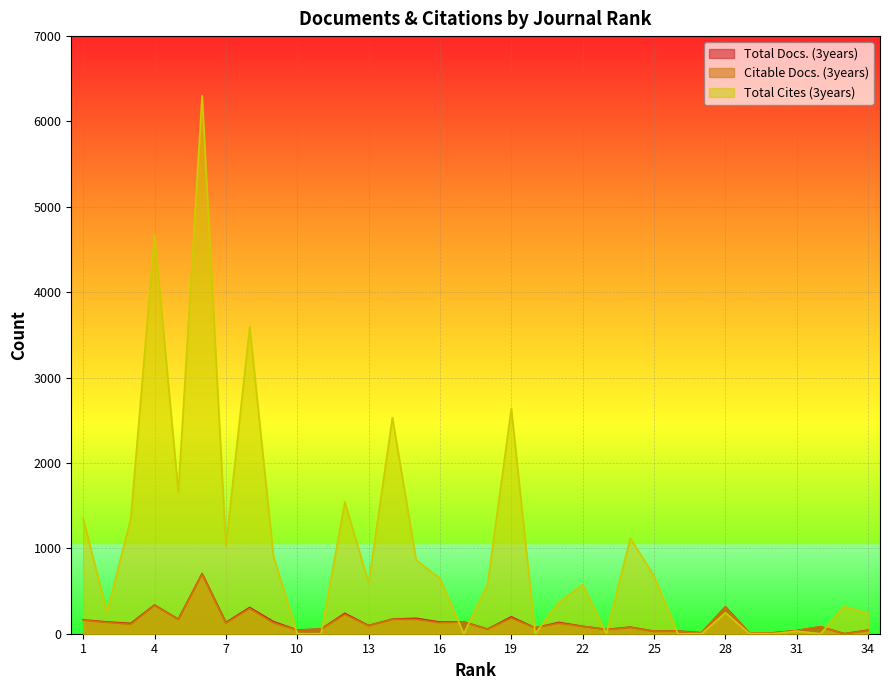

Which series has the largest total across all categories?

Total Cites (3years)